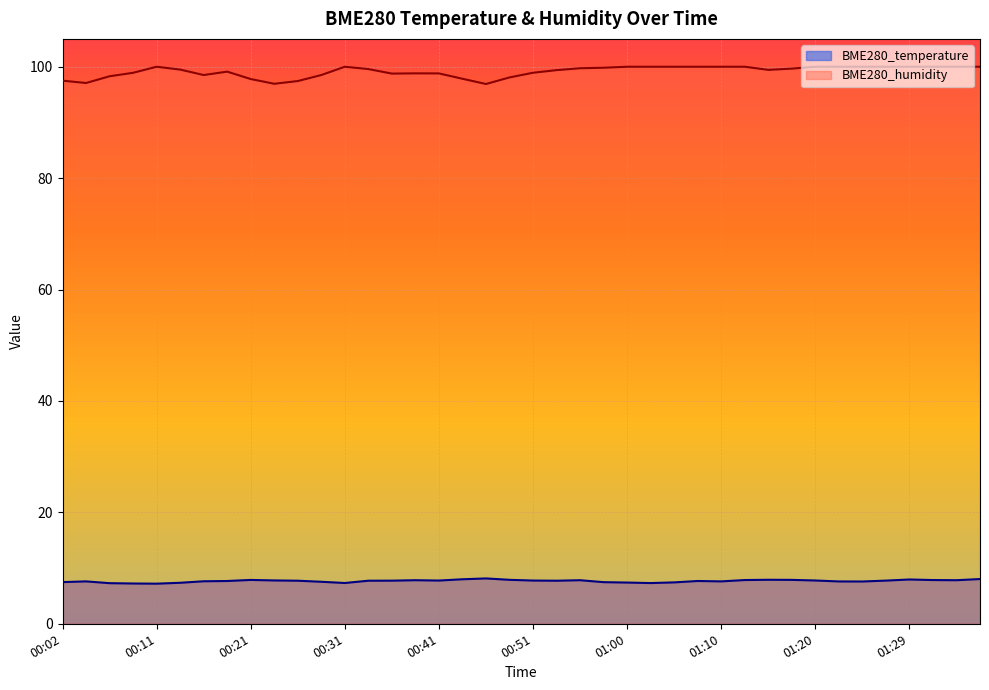

What is the label of the 19th point from the right?

00:53